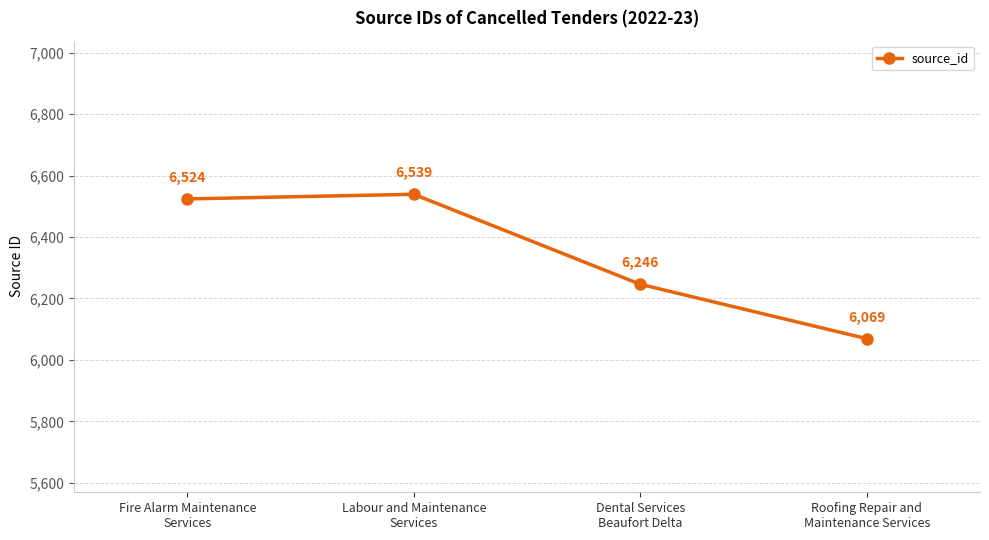

Which category has the highest value across all series?

Labour and Maintenance
Services